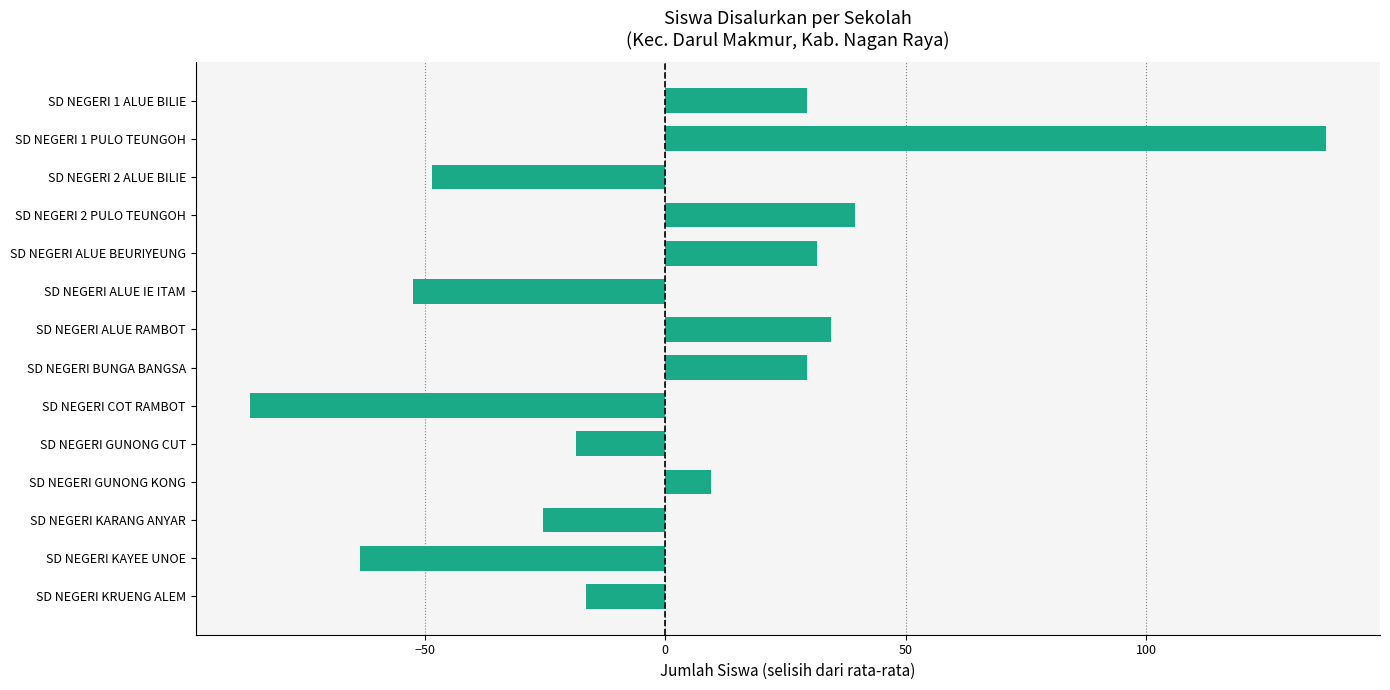

What is the change in value from SD NEGERI GUNONG KONG to SD NEGERI KARANG ANYAR?

-35.0